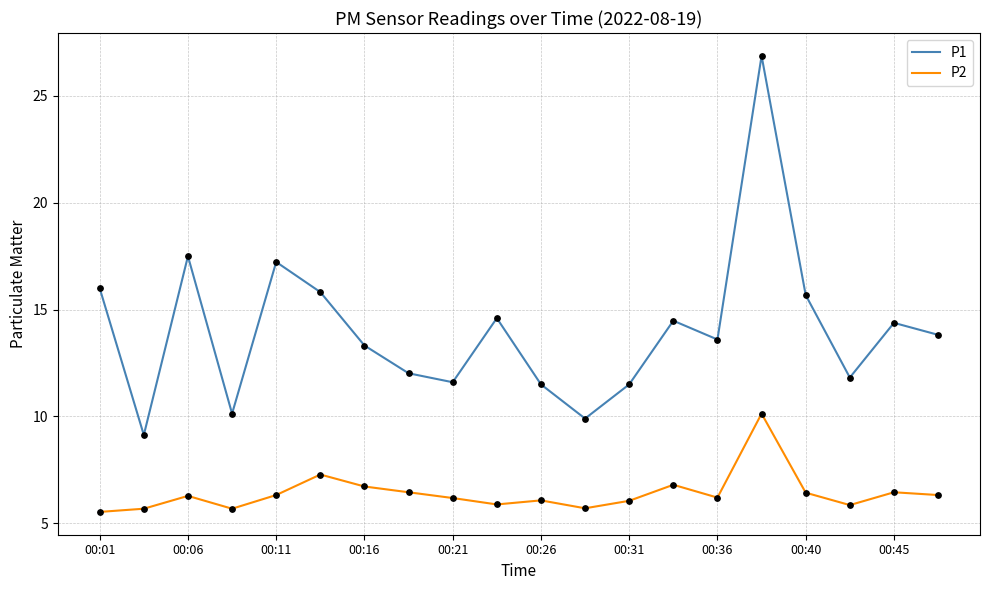

Which series has the largest total across all categories?

P1